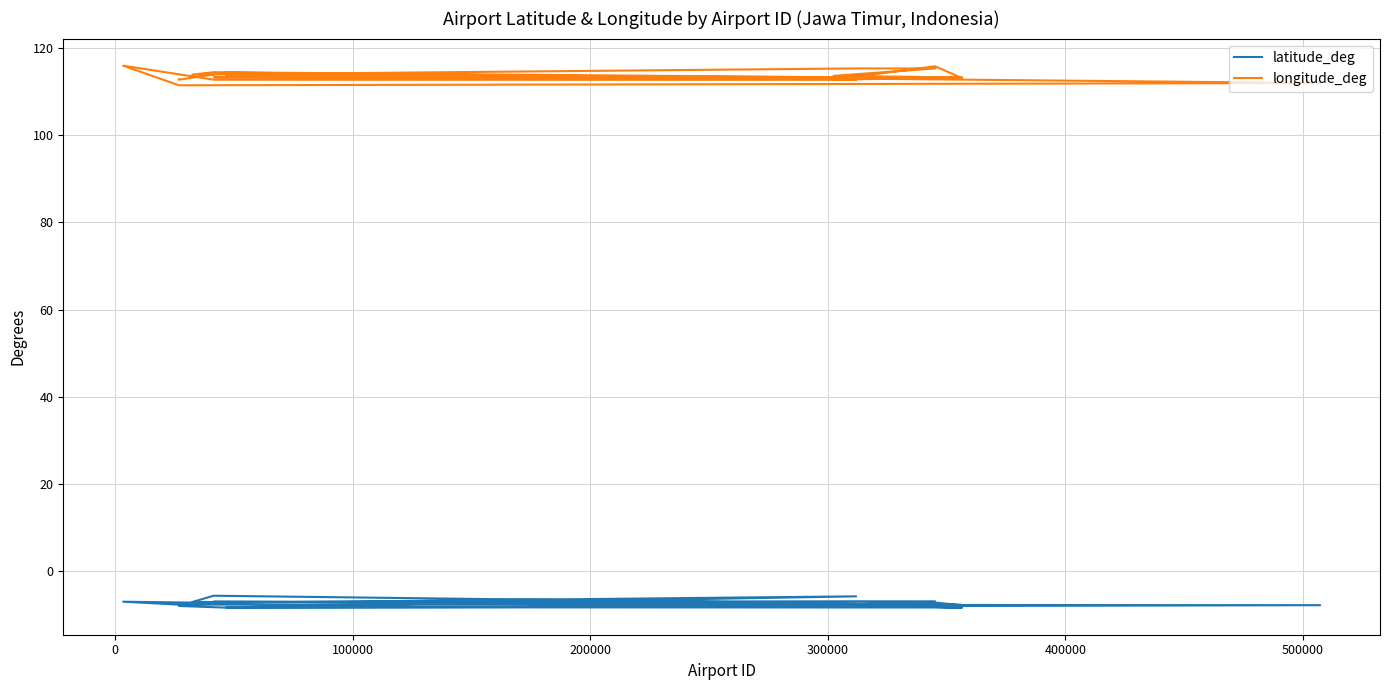

Reading right to left, extract all data points from this chart.

latitude_deg: -7.8	-7.2	-7.8	-7.8	-8.3	-8.3	-7.7	-6.9	-6.9	-7.0	-5.6	-7.7	-6.9	-8.3	-8.2	-5.7	-7.2	-7.0	-7.6	-7.8	-8.3	-7.9	-7.4
longitude_deg: 113.1	115.8	112.7	112.7	113.2	113.2	113.6	115.3	115.3	113.9	114.4	113.0	113.3	113.2	113.7	112.7	112.7	115.9	111.4	111.9	114.3	112.7	112.8